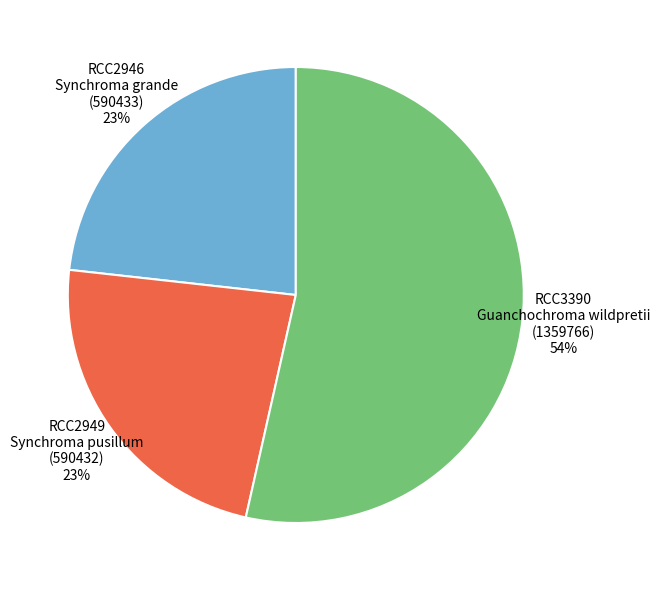

Combined, do RCC3390 Guanchochroma wildpretii (1359766) 54% and RCC2946 Synchroma grande (590433) 23% account for over 50%?

Yes